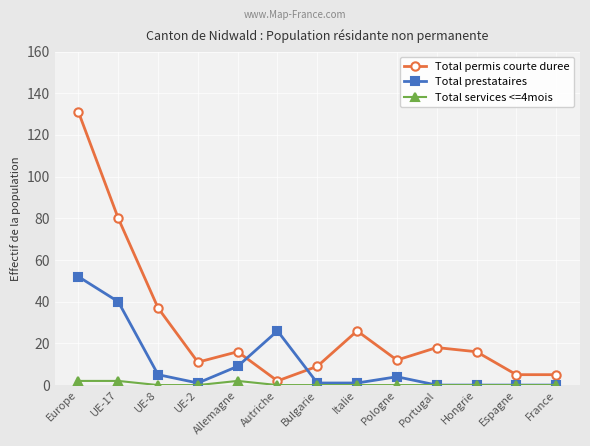

What is the total value across all series at France?

5